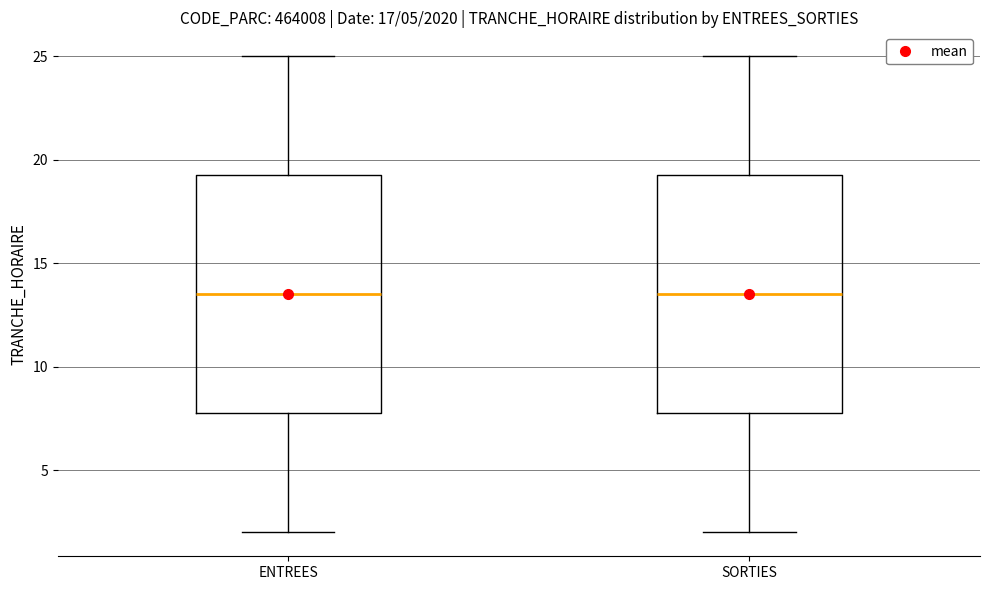

Reading left to right, read every box against the y-axis: the position of its median line, the range the box covers, and the ends of its whiskers. The values are not printed on the chart, so give them approximately, as read against the axis.

ENTREES: median 13.5, box 8.0 to 19.5, whiskers 2.0 to 25.0
SORTIES: median 13.5, box 8.0 to 19.5, whiskers 2.0 to 25.0